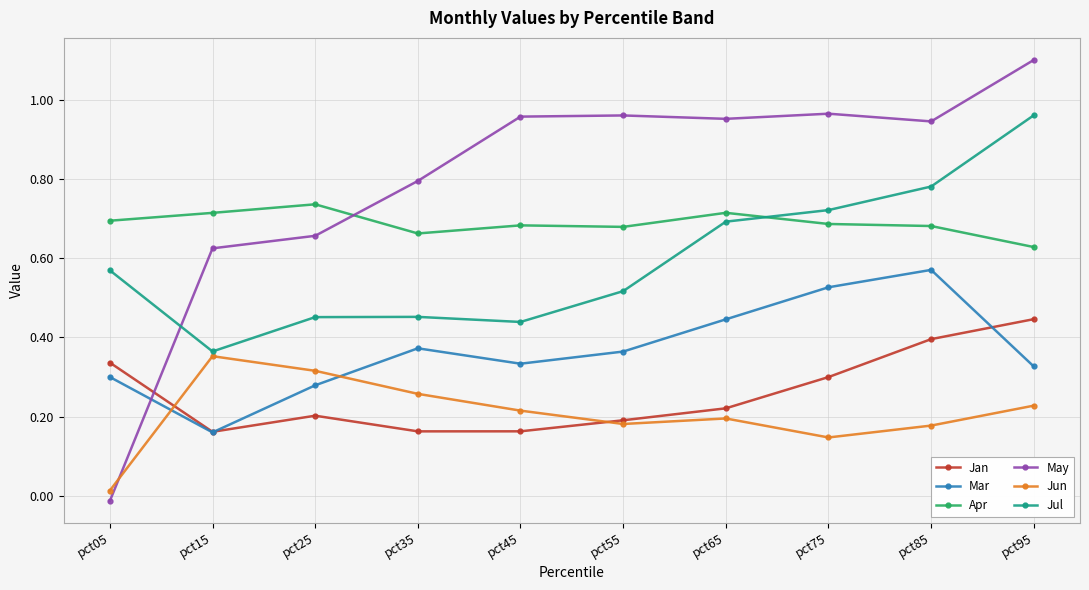

True or false: Apr and Mar cross at least once.

False